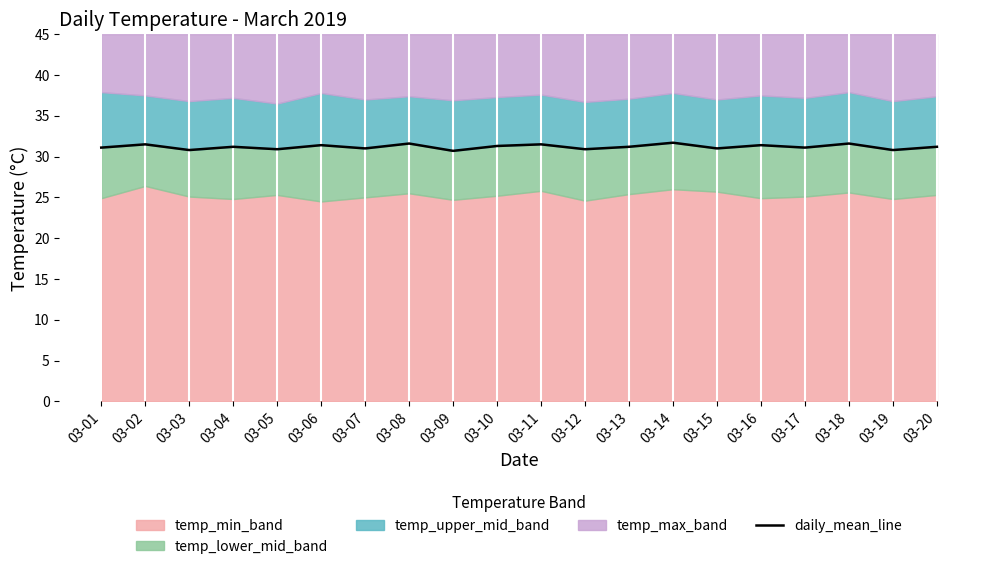

Does the chart display data point markers on the line(s)?

No